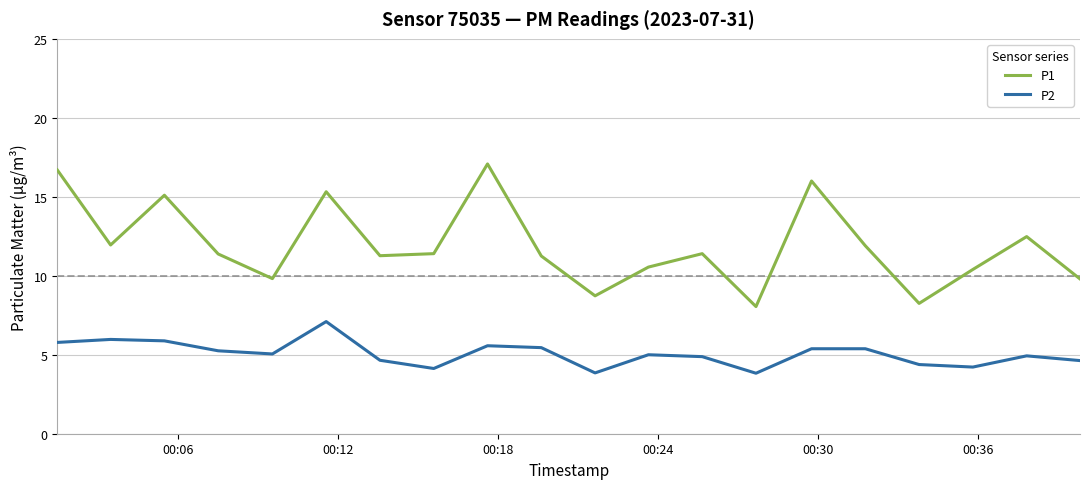

Which series has the largest total across all categories?

P1